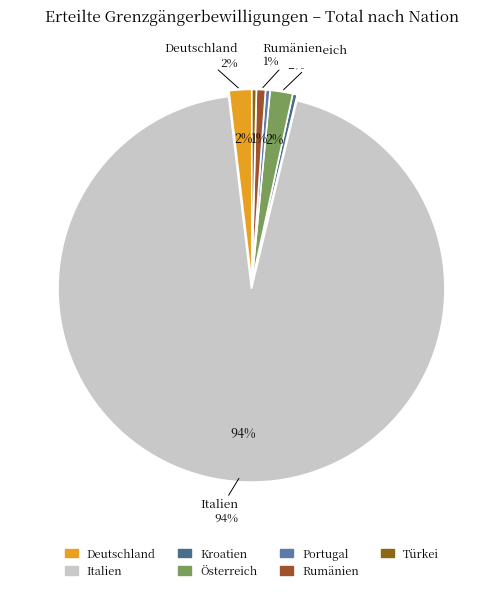

Is there a majority slice in this chart?

Yes